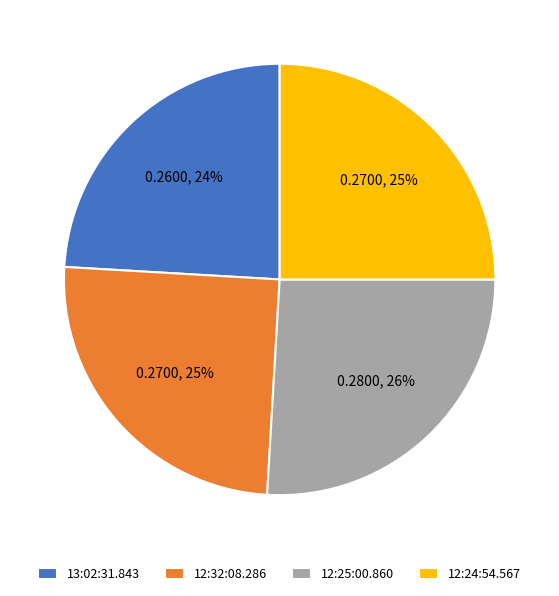

To the nearest percent, what is the combined percentage of 13:02:31.843 and 12:32:08.286?

49%